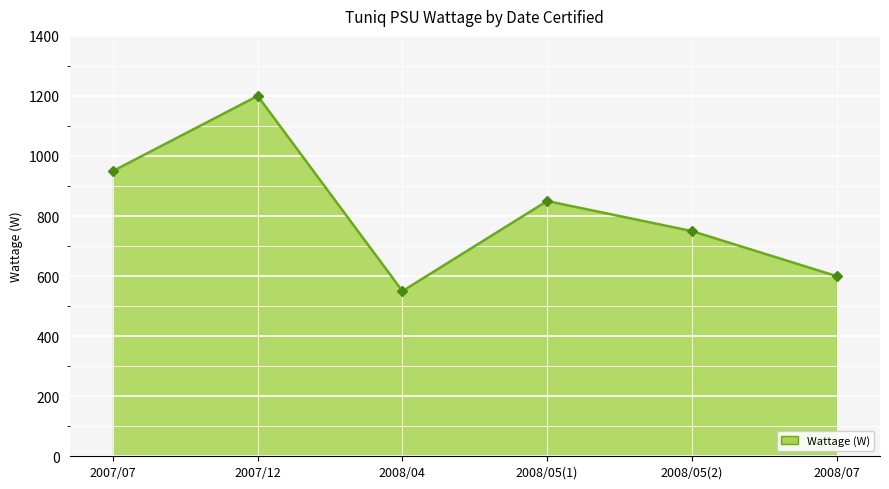

What is the label of the 6th point from the left?

2008/07